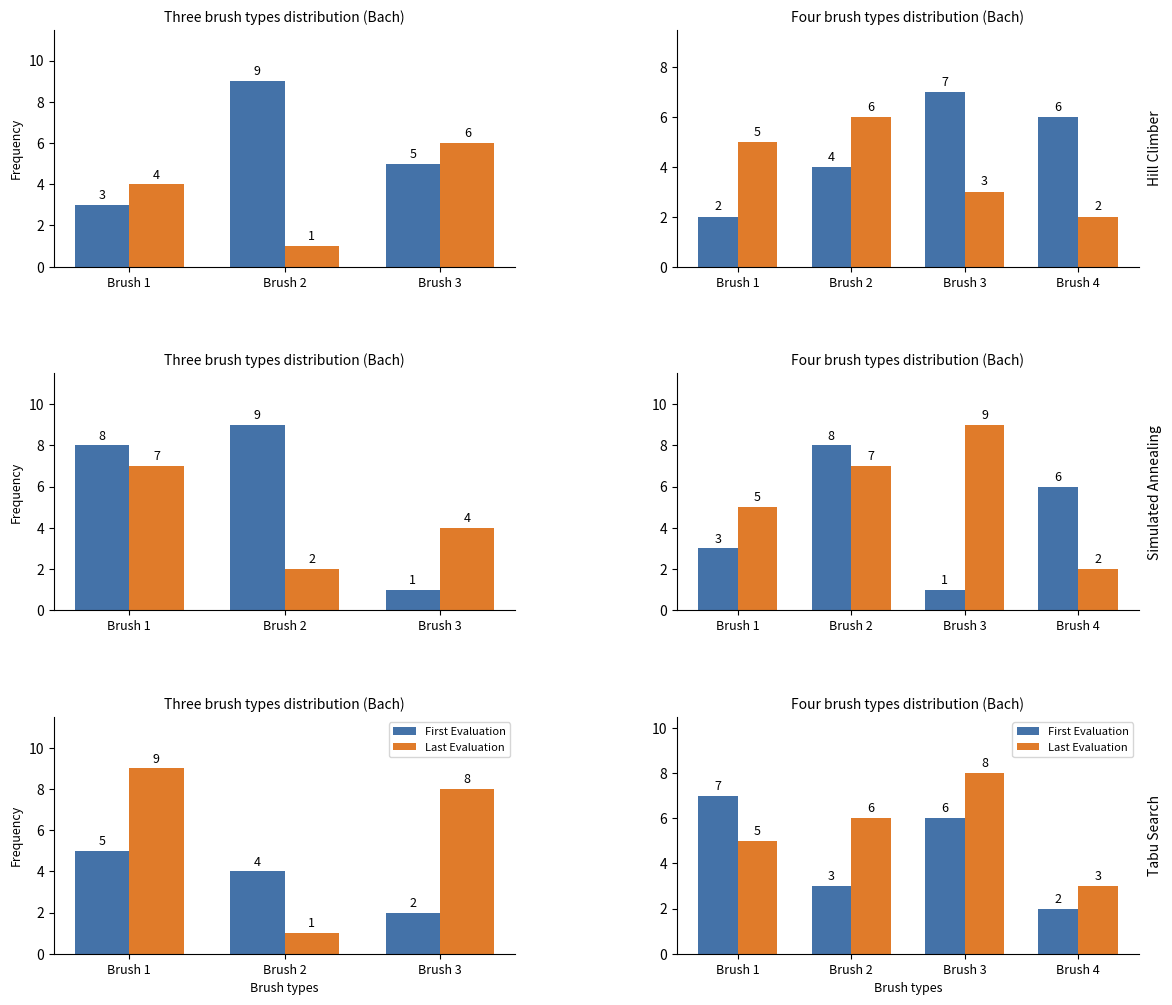

What is the total value across all series at Brush 3?

14